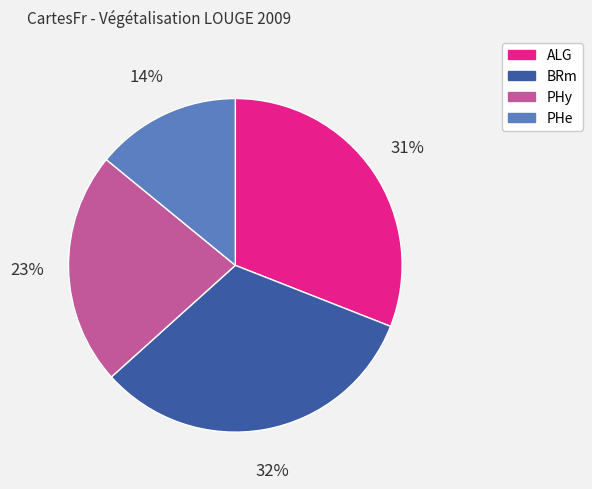

How many slices are in this pie chart?

4